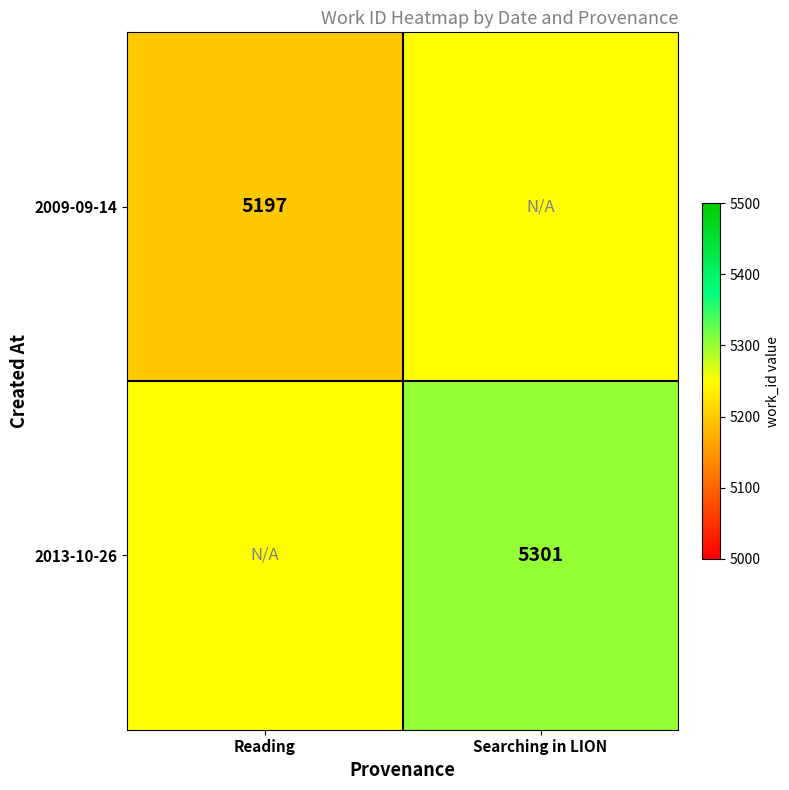

Between Searching in LION and Reading, which is larger?

Searching in LION